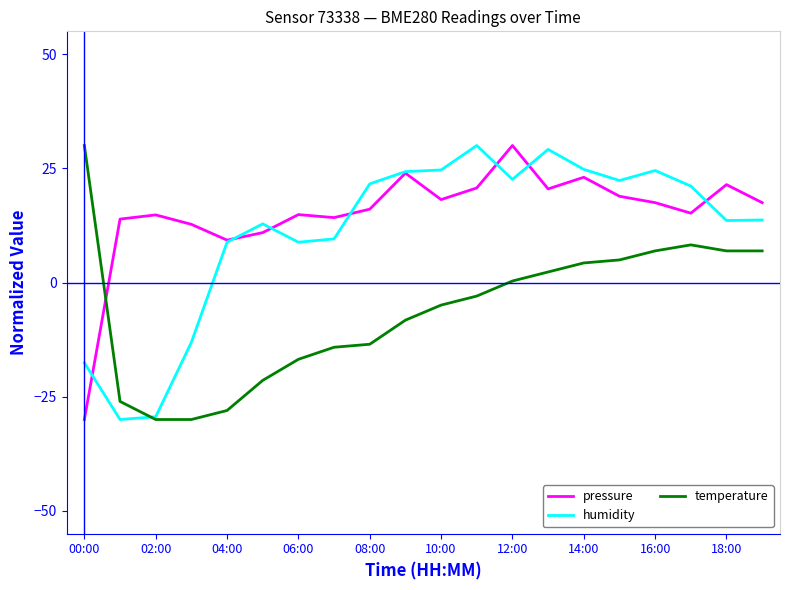

What are all the series names shown in the legend?

pressure, humidity, temperature